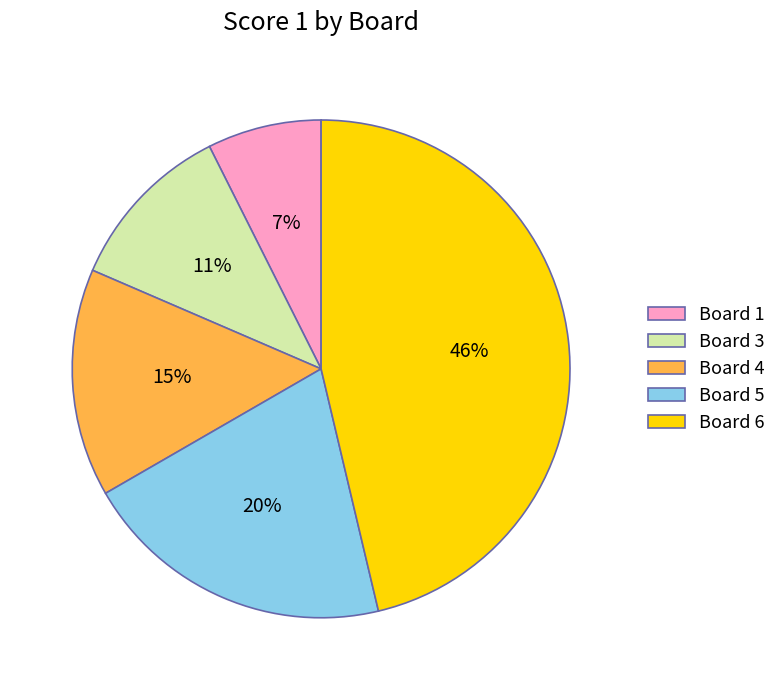

True or false: Board 1 accounts for 13% of the total.

False